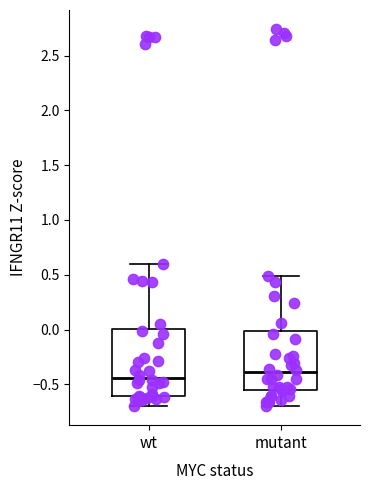

Where does the median line of the box for wt sit on the y-axis? The values are not printed on the chart, so give them approximately, as read against the axis.

-0.45